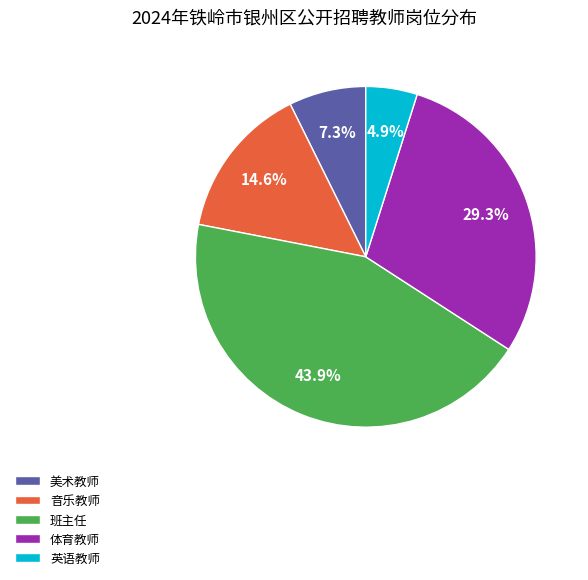

Is it true that 班主任 is 44% of the pie?

True